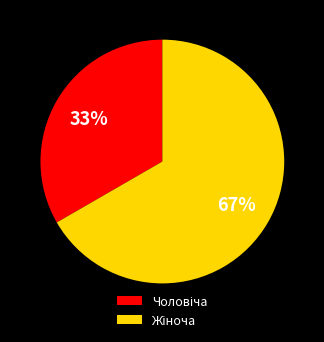

To the nearest percent, what is the average slice percentage?

50%